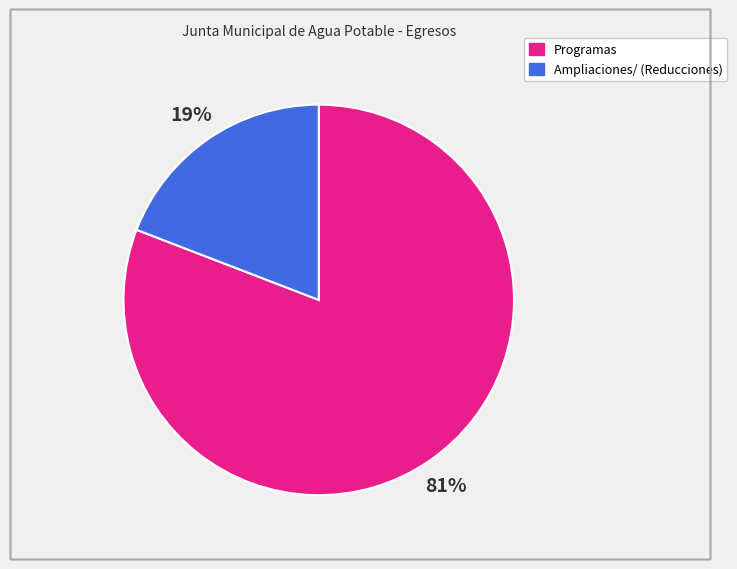

To the nearest percent, what is the difference between the Ampliaciones/ (Reducciones) and Programas slice percentages?

62%